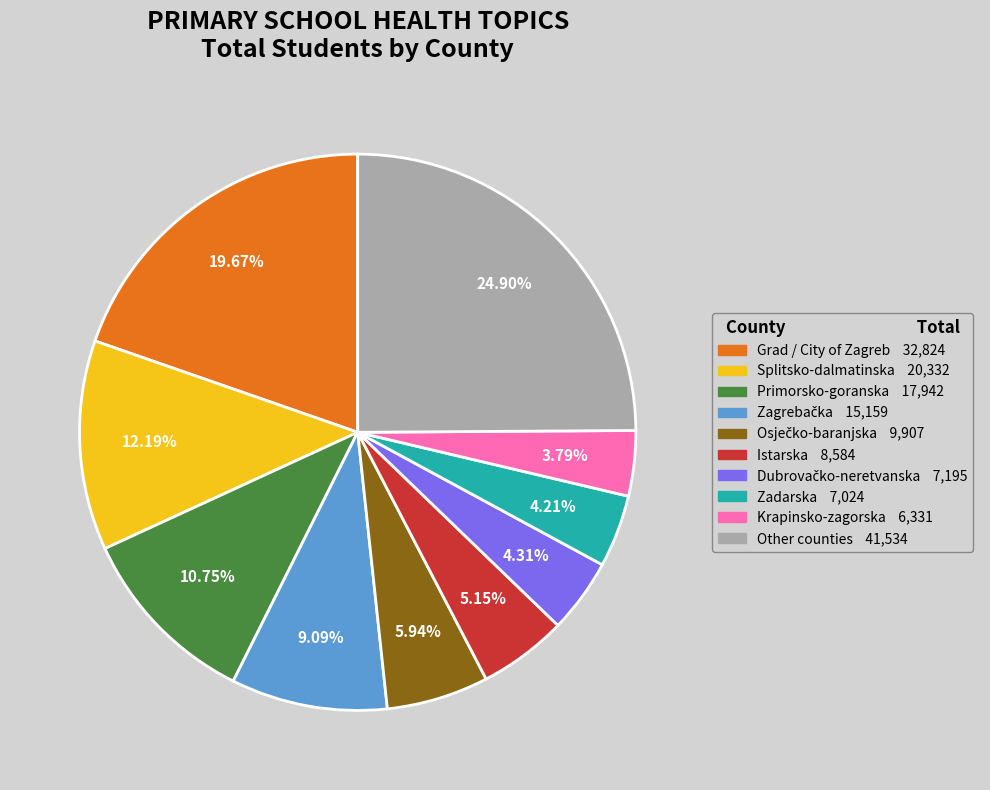

Is there a majority slice in this chart?

No